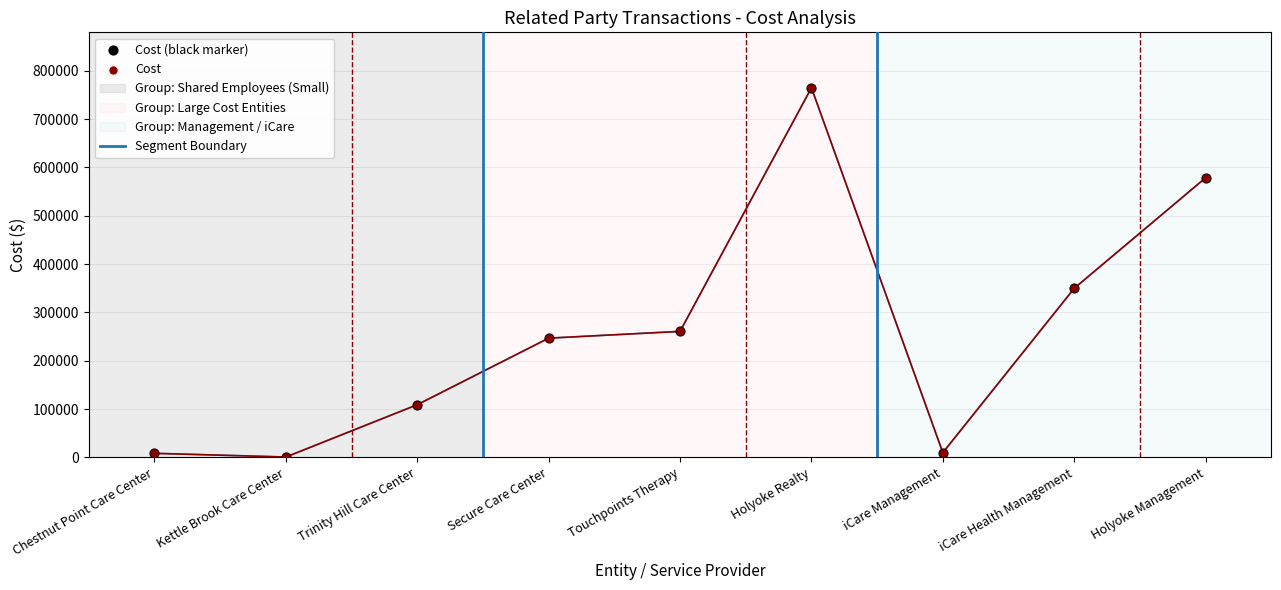

What is the ratio of the value at Touchpoints Therapy to the value at Kettle Brook Care Center?

345.0